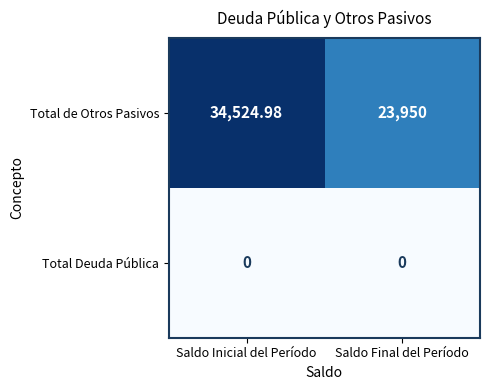

Is the value of Total Deuda Pública at Saldo Inicial del Período greater than the value of Total de Otros Pasivos at Saldo Final del Período?

No